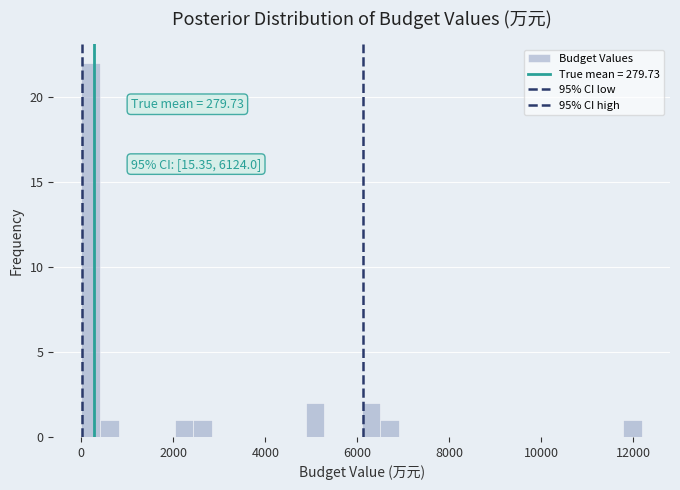

Read against the x-axis, roughly where is the centre of the tallest bar?

200